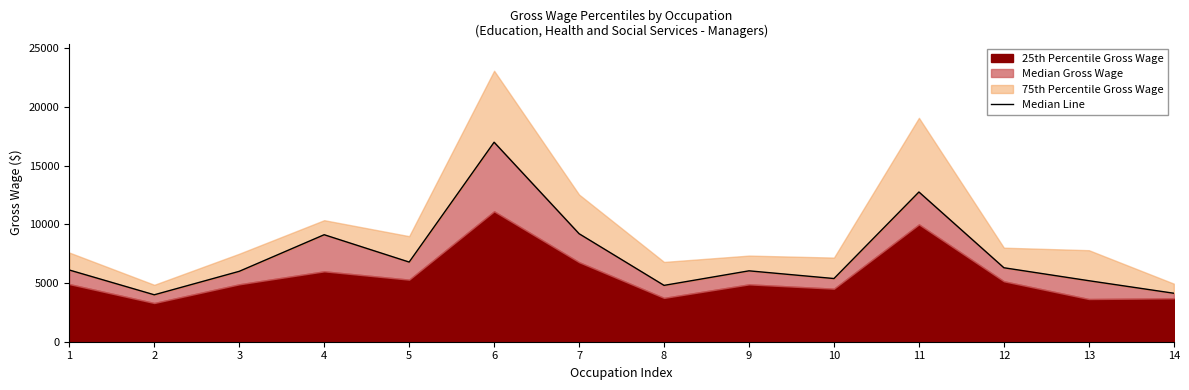

List the labels in order of value, smallest first.

2, 14, 8, 13, 10, 3, 9, 1, 12, 5, 4, 7, 11, 6